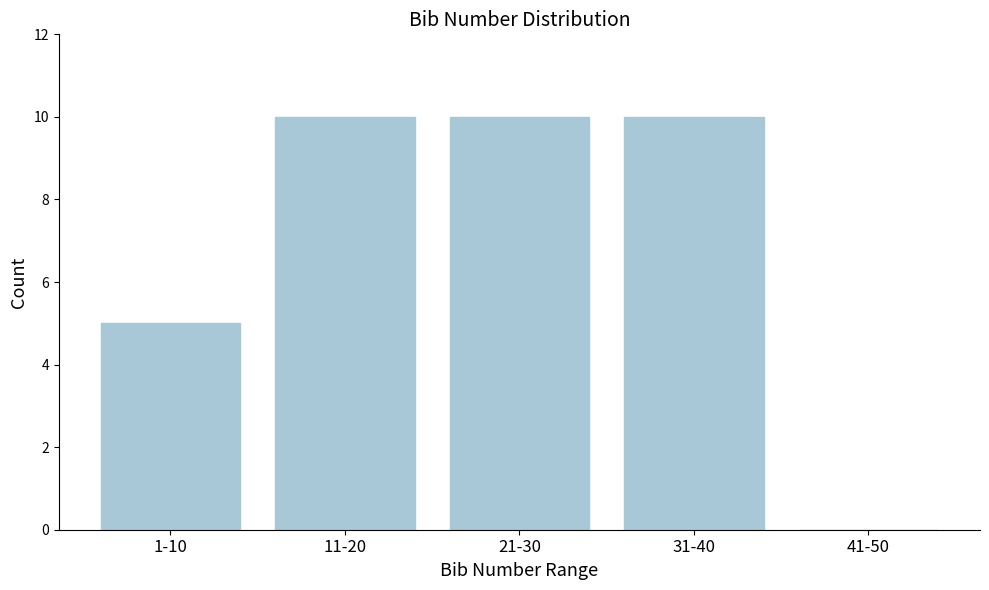

Reading left to right, list all the values displayed in this chart.

1-10=5	11-20=10	21-30=10	31-40=10	41-50=0